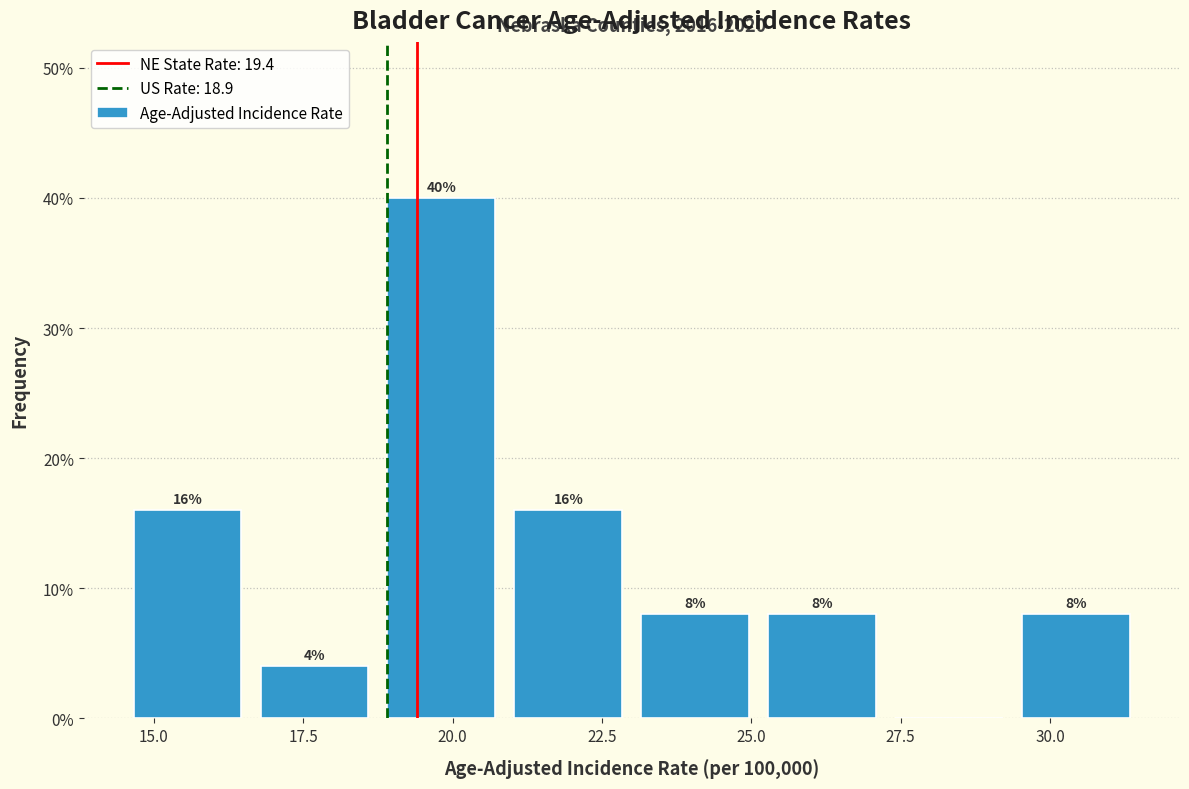

Over which range of the x-axis is the bar tallest?

19.0 to 21.0